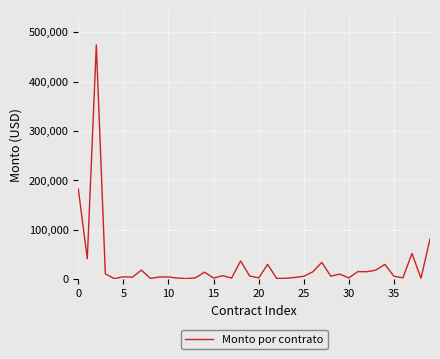

Count the number of values greater than 6094.

20